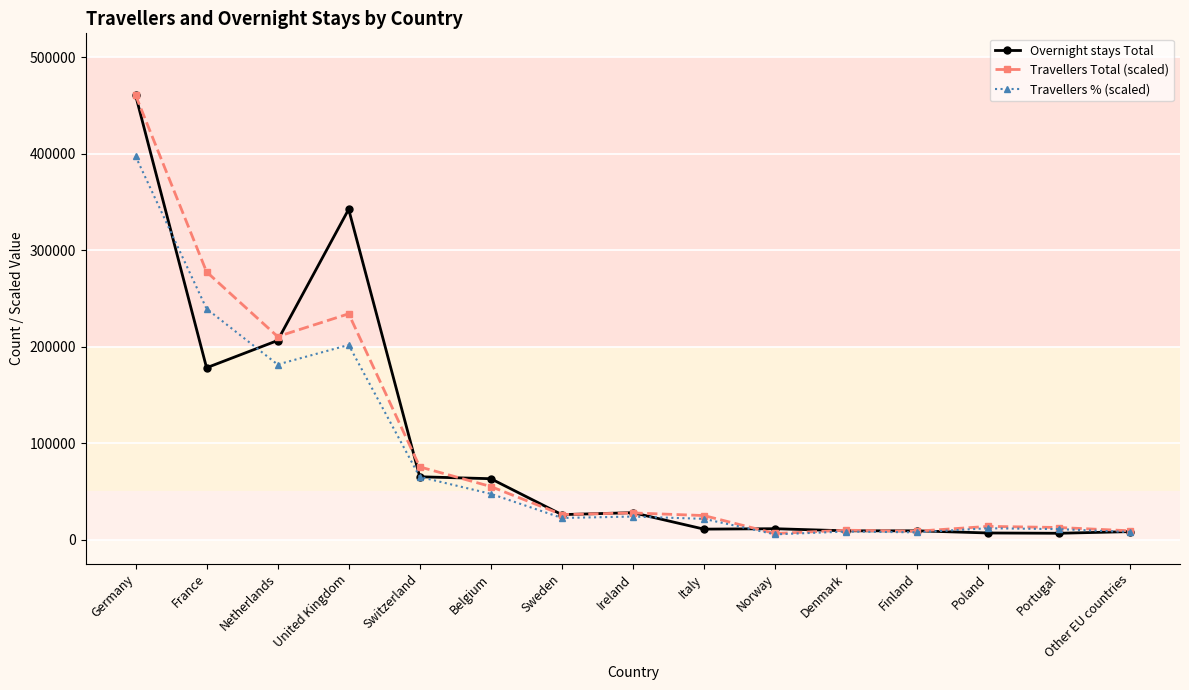

The Travellers % (scaled) series shows 21473.3 at Italy. True or false?

True